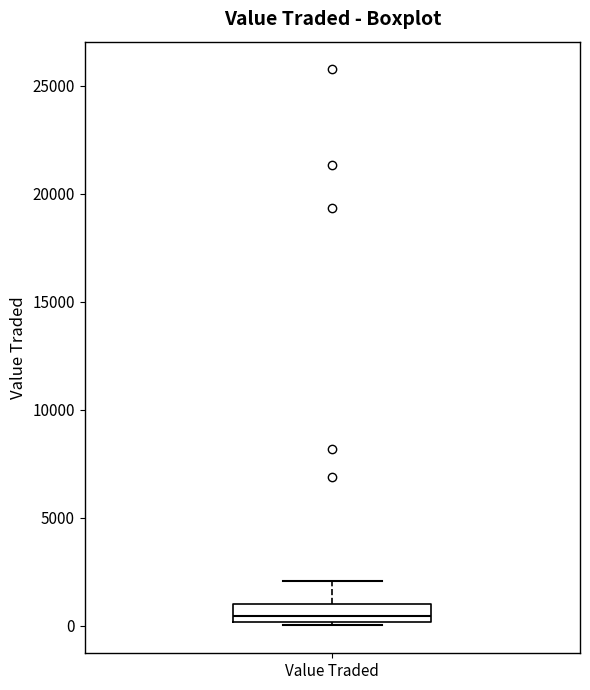

Transcribe this box plot: give where the median line is, the range the box spans, and where the two whiskers end, as read against the y-axis. The values are not printed on the chart, so give them approximately, as read against the axis.

median 500, box 0 to 1000, whiskers 0 (just below the box's lower edge) to 2000